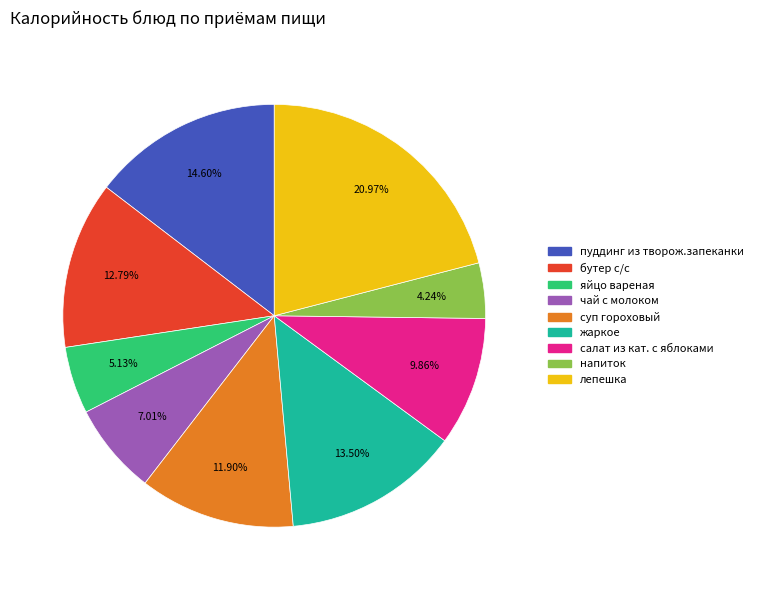

To the nearest percent, what is the difference between the largest and smallest slice percentages?

17%